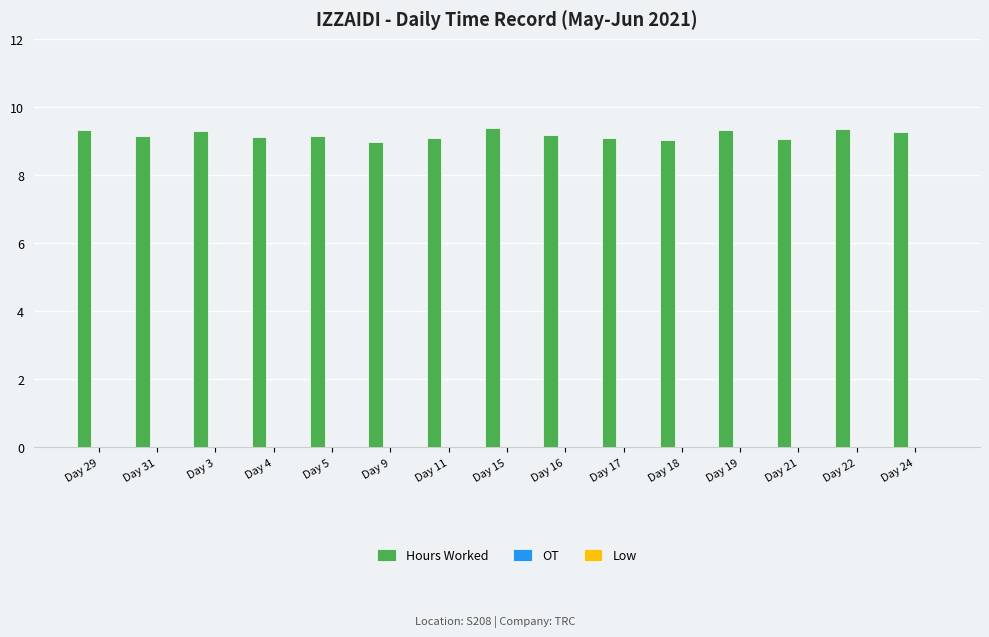

What is the smallest value displayed?

9.0